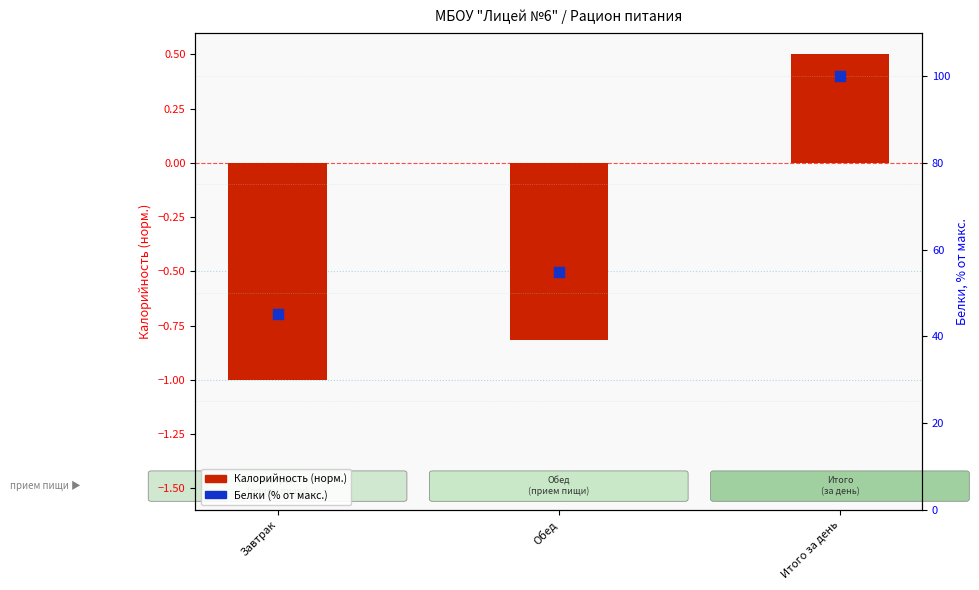

At which category is the sum across all series the highest?

Итого за день